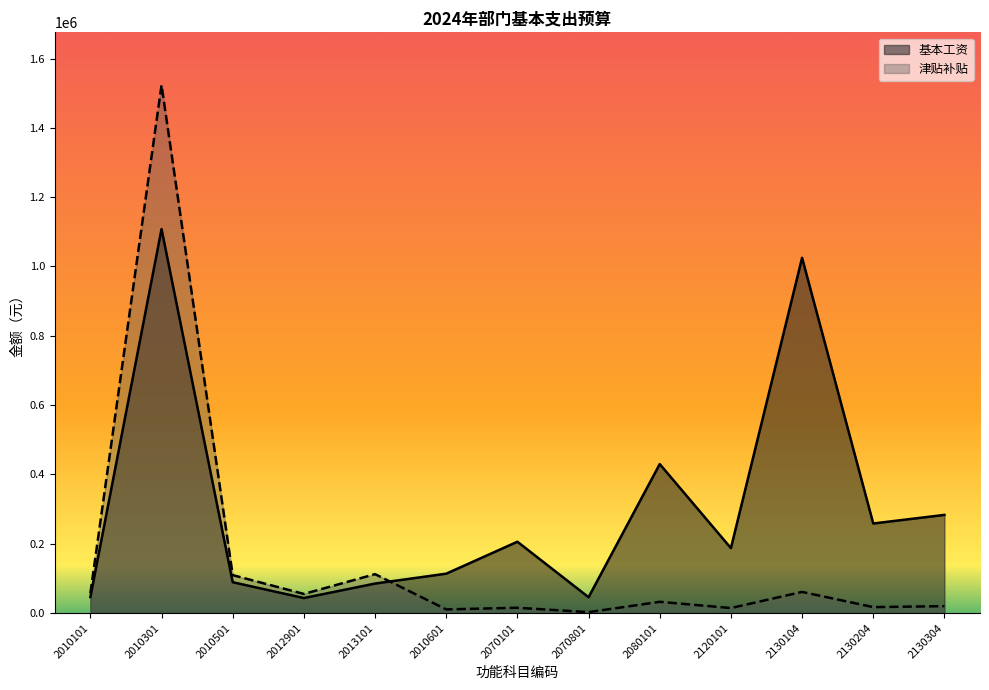

Reading right to left, transcribe all the data shown in this chart.

基本工资: 2130304=283272	2130204=258492	2130104=1025028	2120101=187392	2080101=429912	2070801=45744	2070101=205848	2010601=113640	2013101=85140	2012901=43368	2010501=89028	2010301=1108032	2010101=46248
津贴补贴: 2130304=19920	2130204=17160	2130104=61020	2120101=14520	2080101=32460	2070801=2640	2070101=15300	2010601=10560	2013101=112260	2012901=55164	2010501=109500	2010301=1523316	2010101=57312